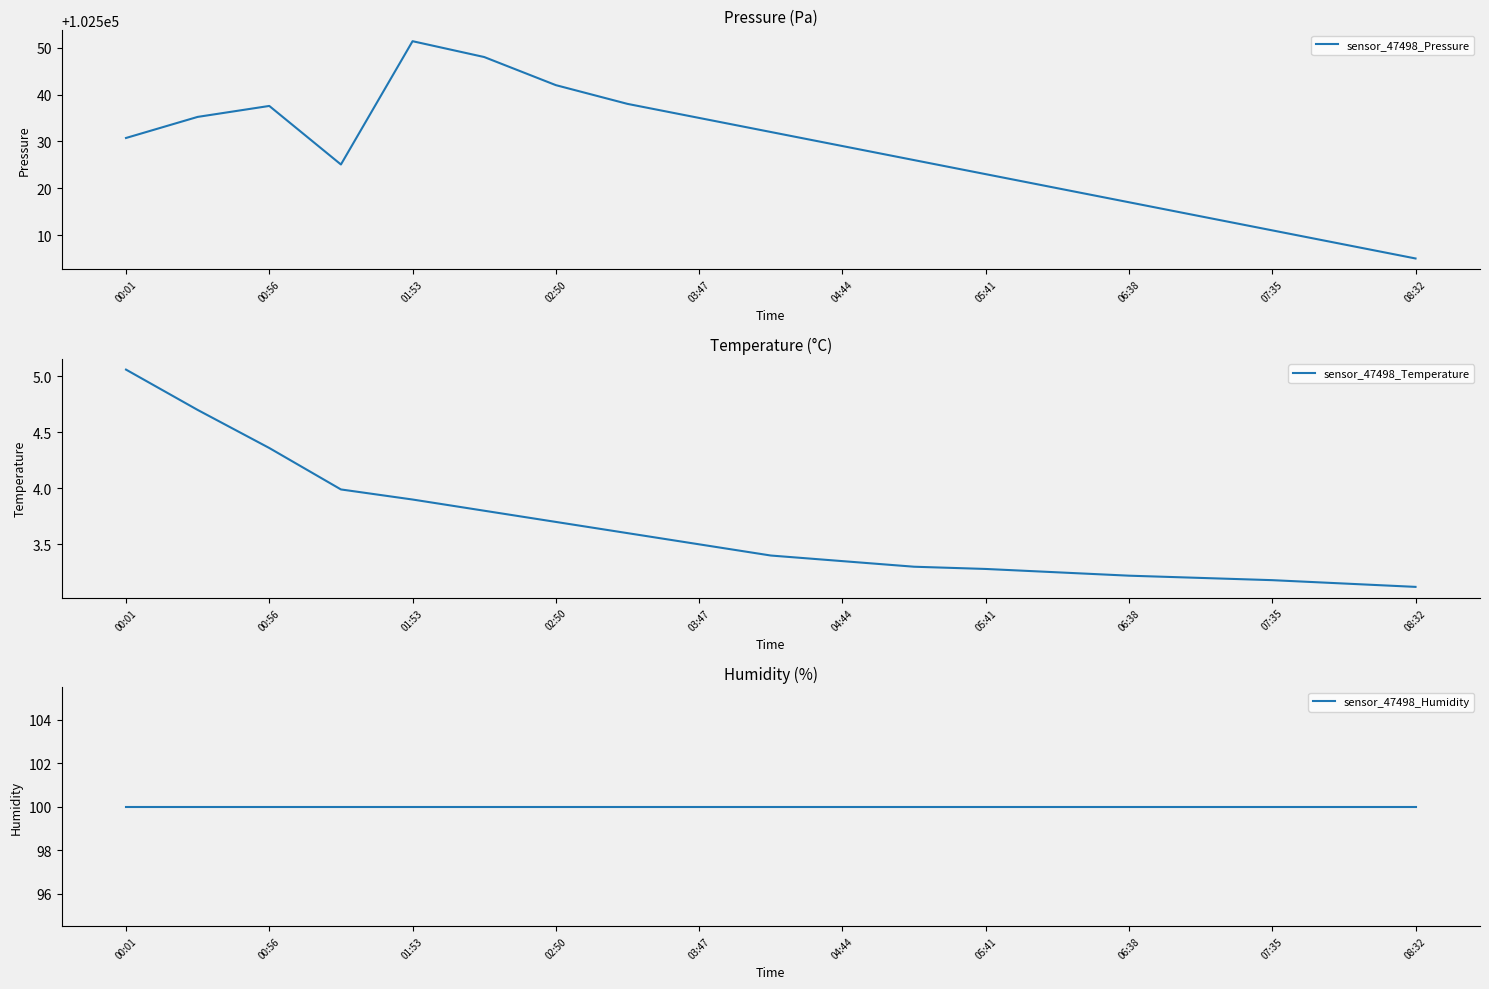

Reading left to right, extract all data points from this chart.

sensor_47498_Pressure: 102530.7	102535.2	102537.6	102525.1	102551.4	102548.0	102542.0	102538.0	102535.0	102532.0	102529.0	102526.0	102523.0	102520.0	102517.0	102514.0	102511.0	102508.0	102505.0
sensor_47498_Temperature: 5.1	4.7	4.4	4.0	3.9	3.8	3.7	3.6	3.5	3.4	3.4	3.3	3.3	3.2	3.2	3.2	3.2	3.1	3.1
sensor_47498_Humidity: 100.0	100.0	100.0	100.0	100.0	100.0	100.0	100.0	100.0	100.0	100.0	100.0	100.0	100.0	100.0	100.0	100.0	100.0	100.0